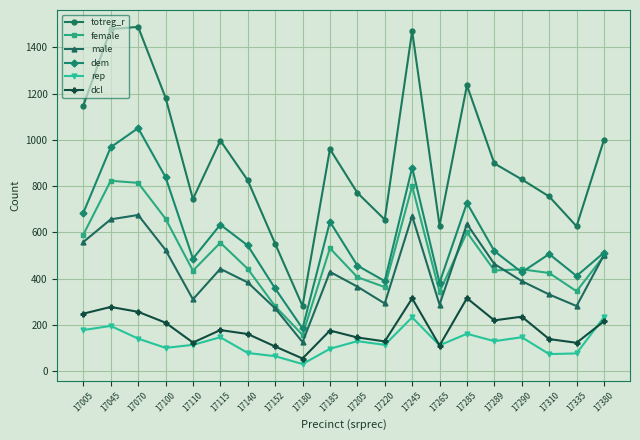

Read the rep value at 17180, to the nearest 10.

30